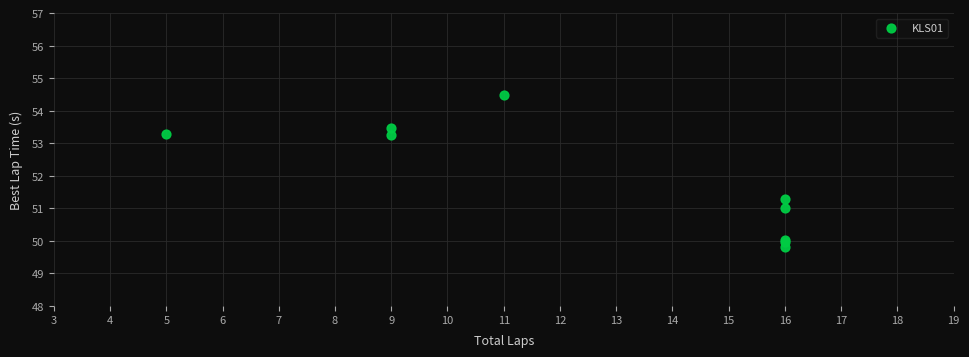

What Y value in the scatter plot is closest to 52?

51.3